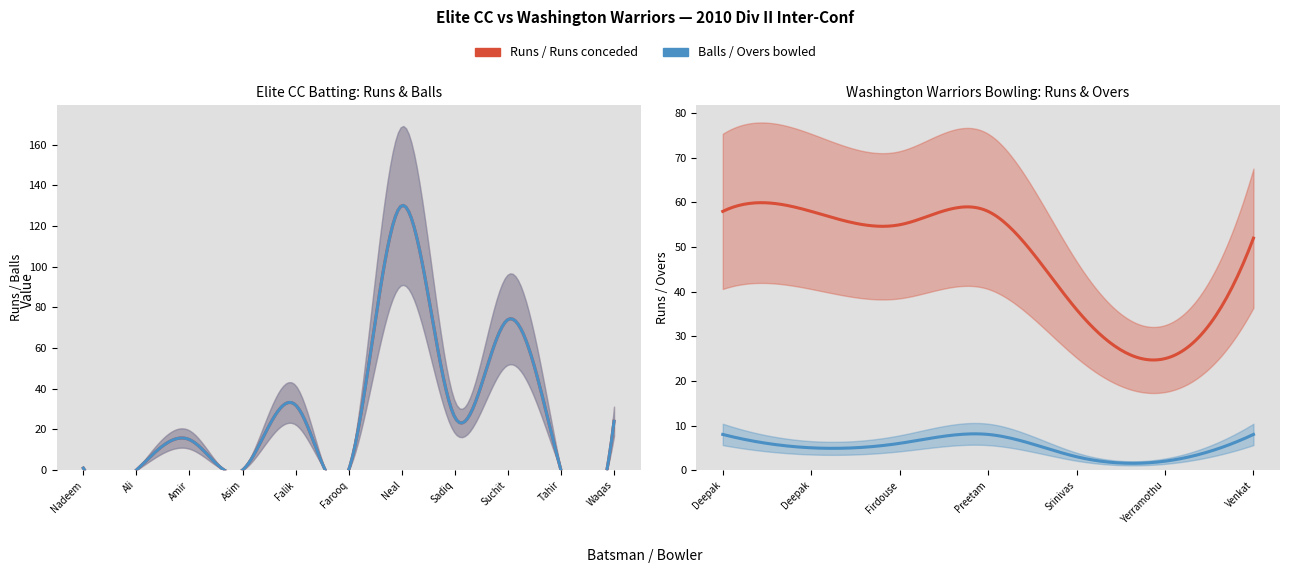

What is the sum of all Balls values?

302